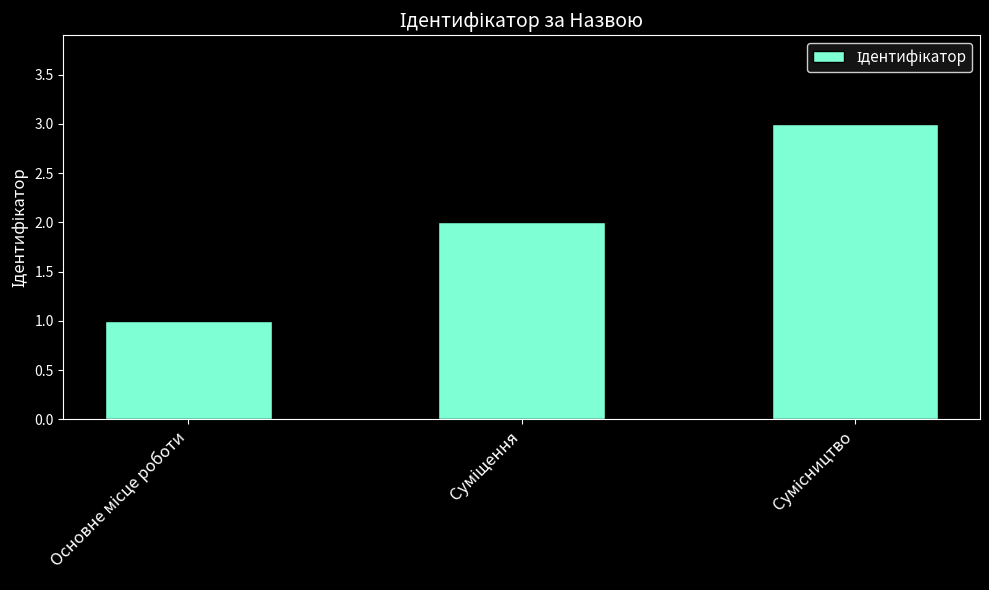

What is the sum of all values?

6